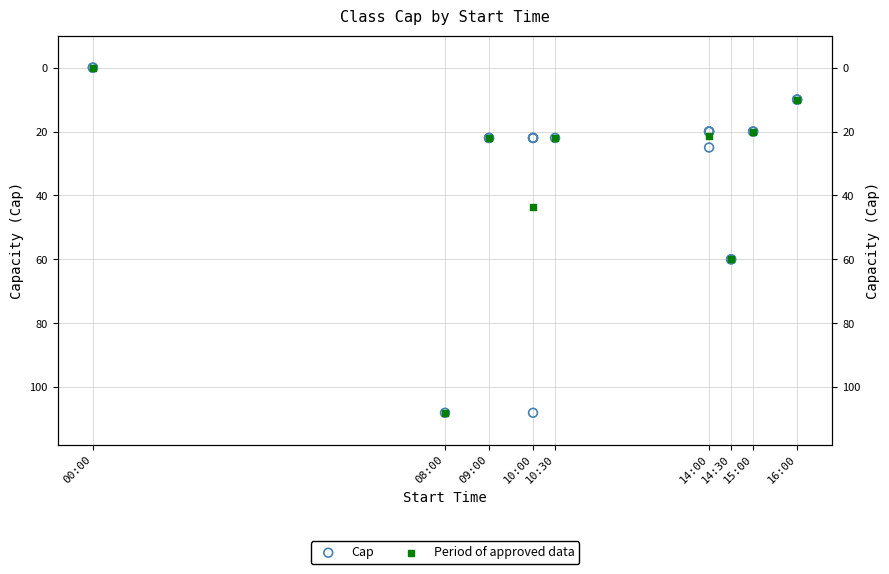

What is the ratio of the value at 09:00 to the value at 15:00?

1.1